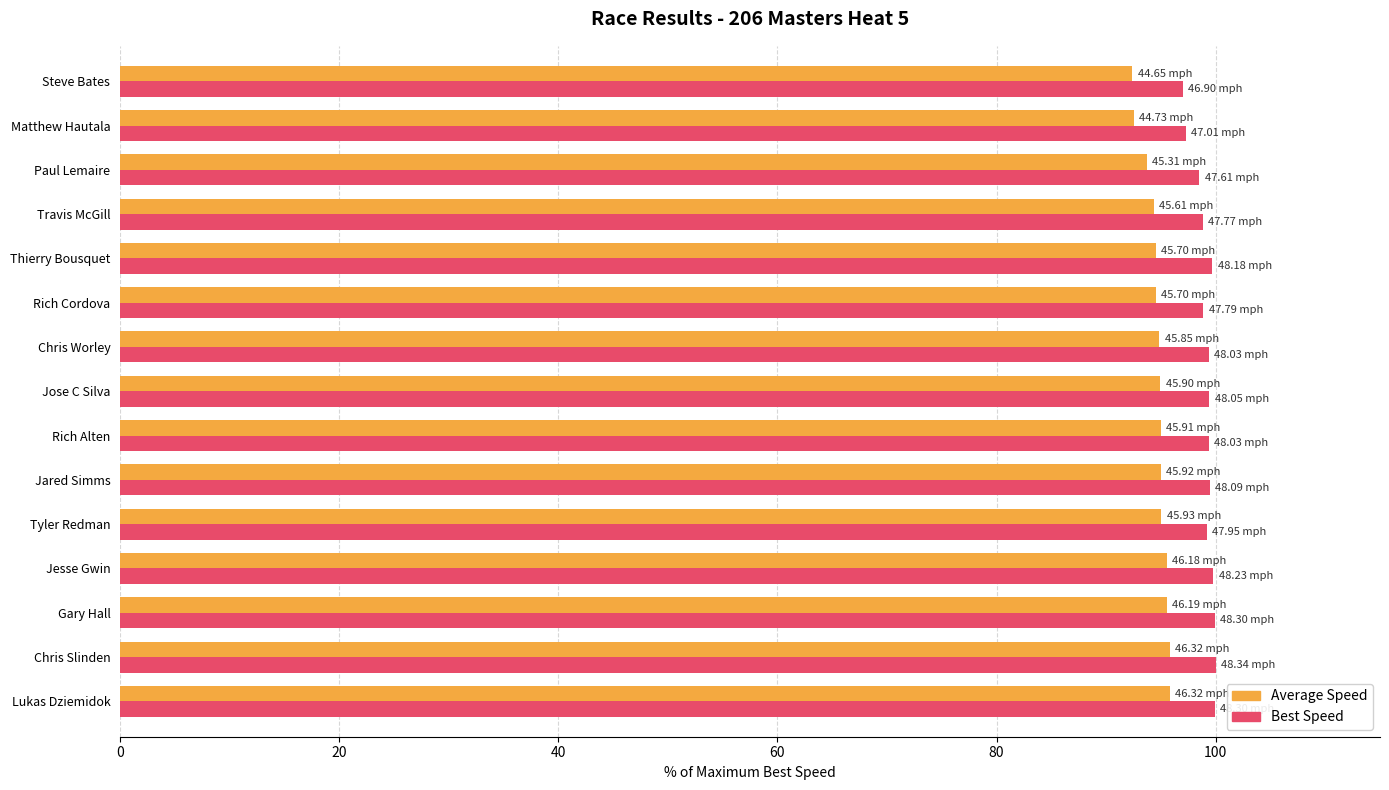

What is the spread (max minus min) of values at Matthew Hautala?

4.7